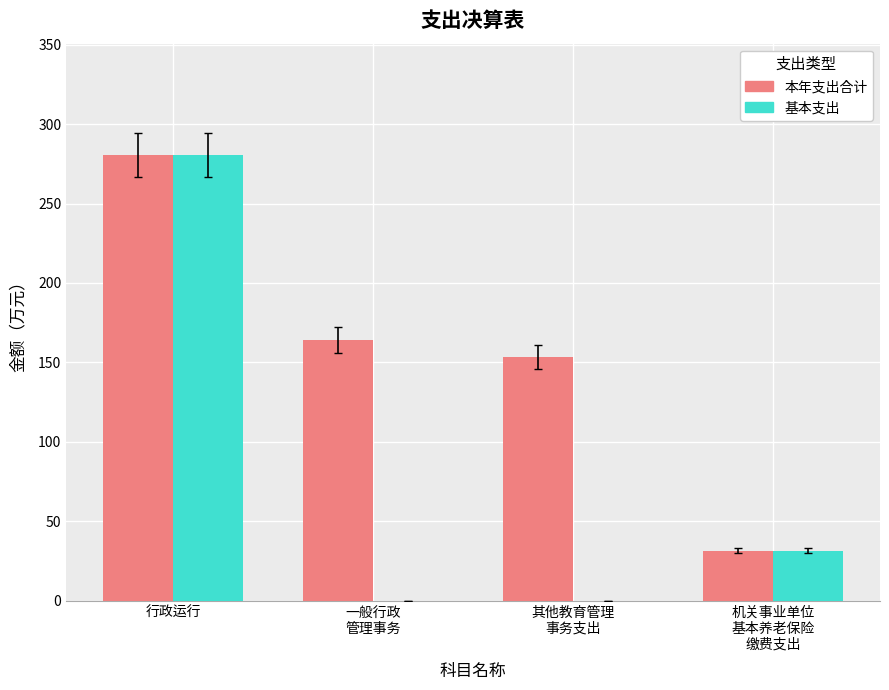

What is the greatest value displayed?

280.5